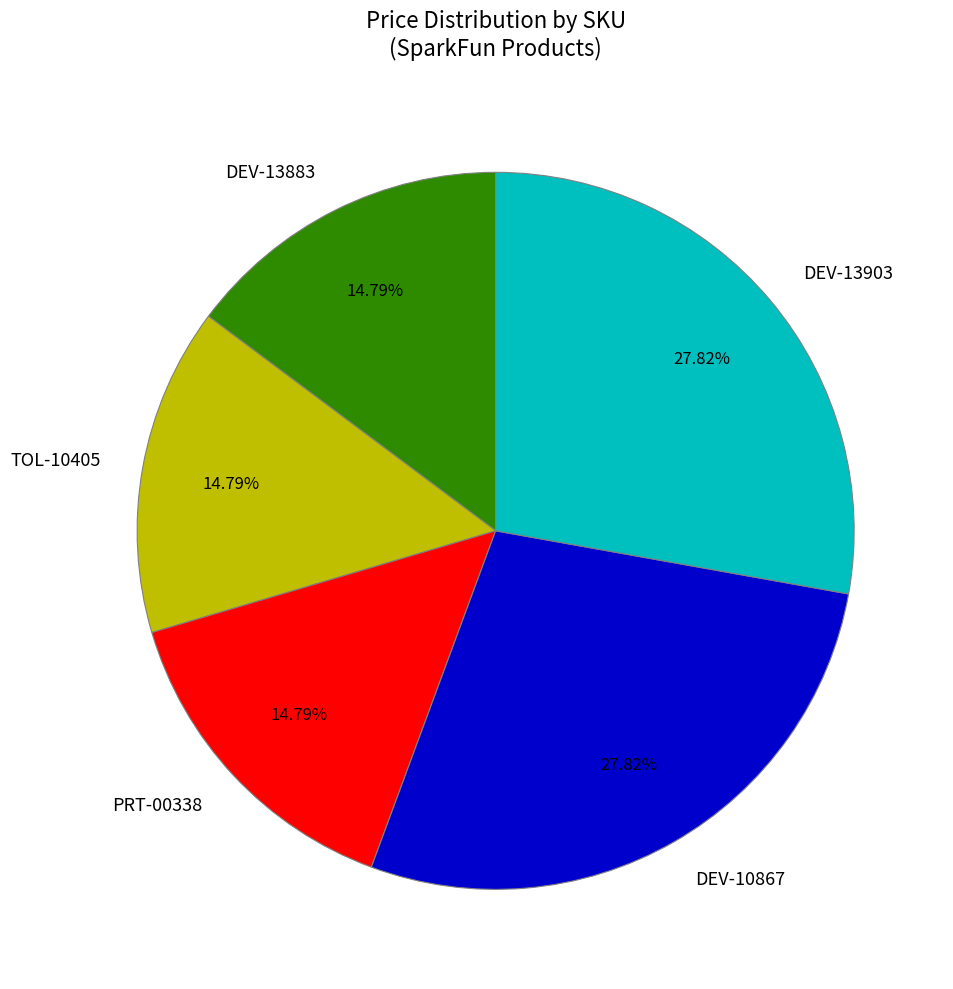

Count the number of slices in the pie.

5